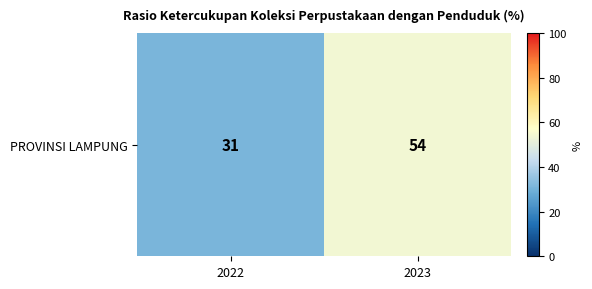

Rank the categories by value from highest to lowest.

2023, 2022